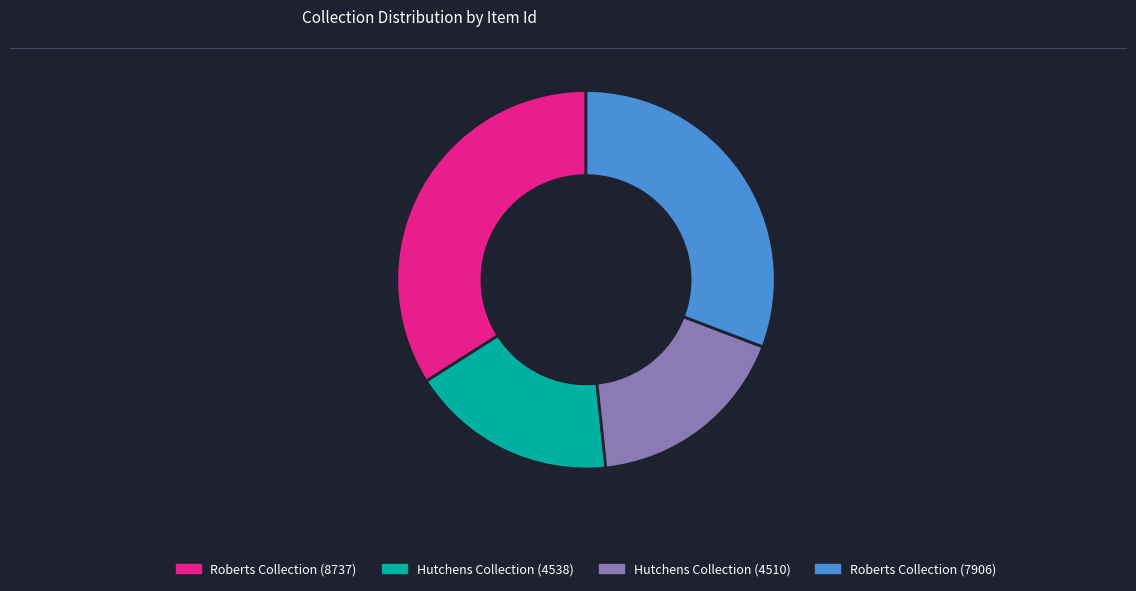

Is there a majority slice in this chart?

No